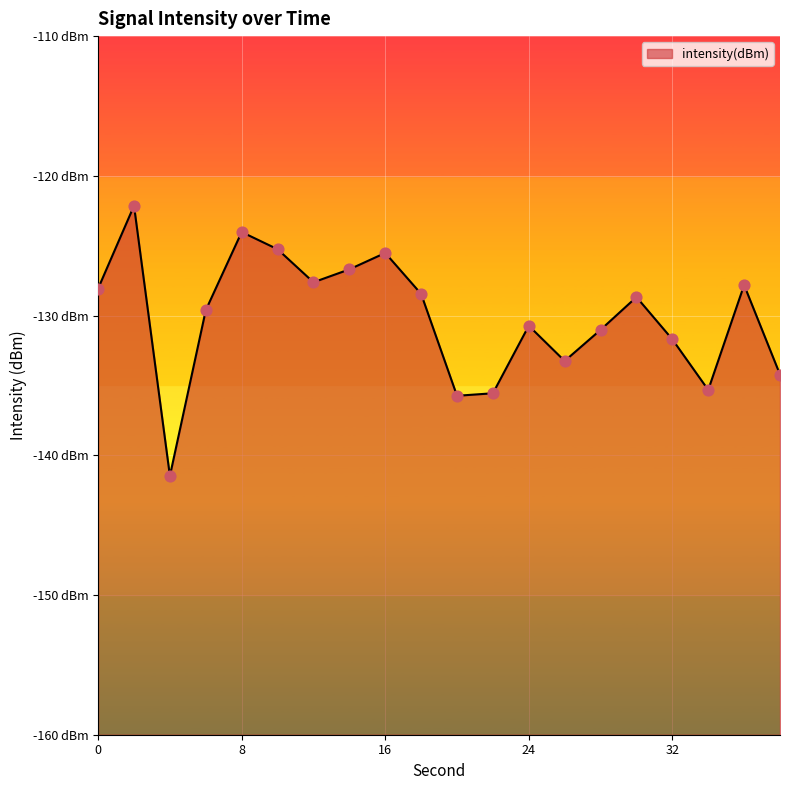

What is the change in value from 10 to 14?

-1.4